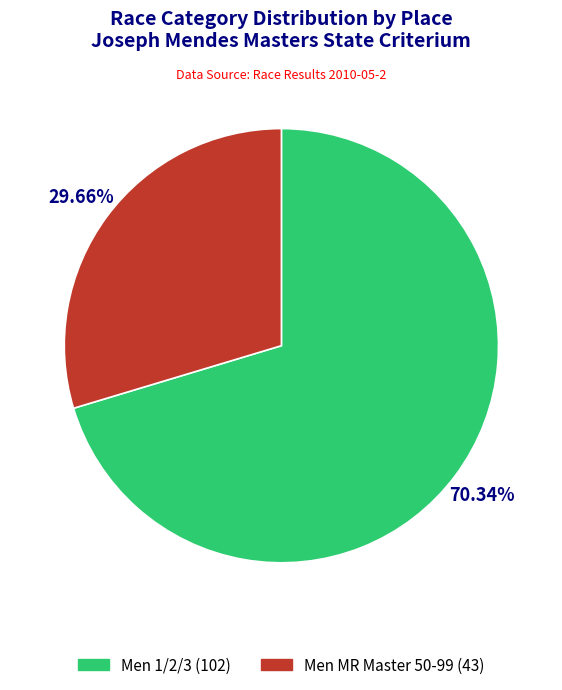

Which category accounts for the majority?

Men 1/2/3